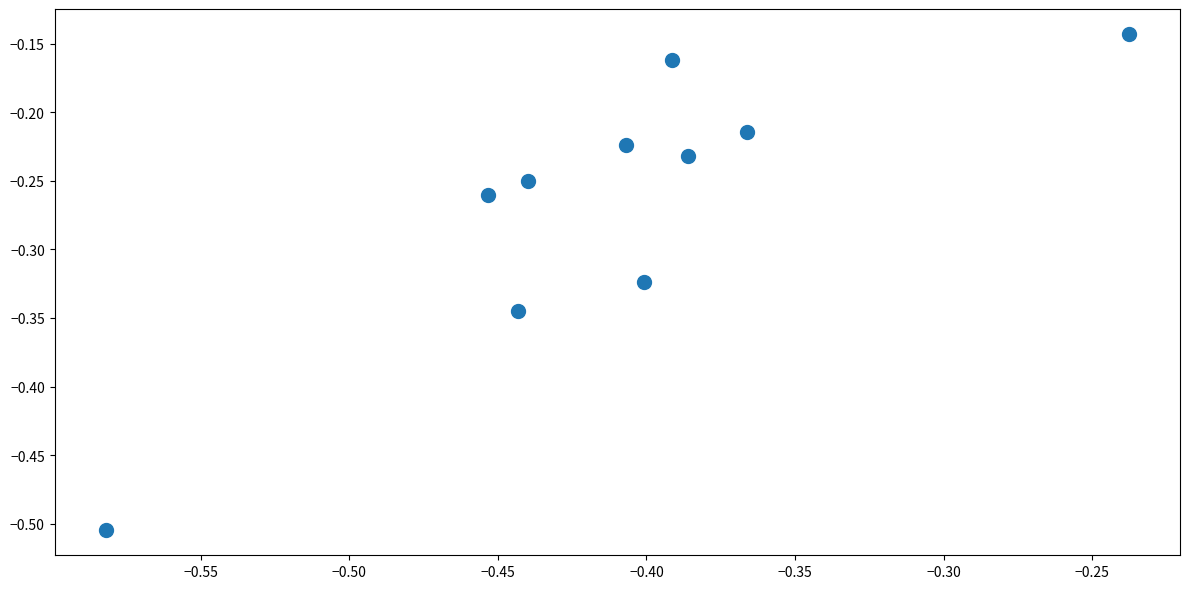

What is the range of Y values (max minus min)?

0.4